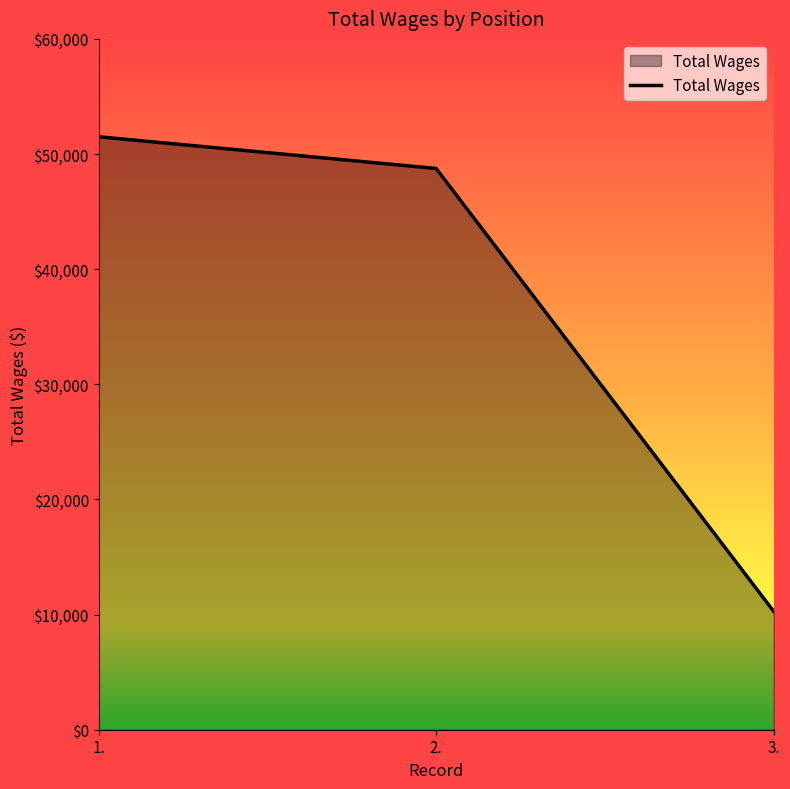

What is the difference between the values at 3. and 1.?

41214